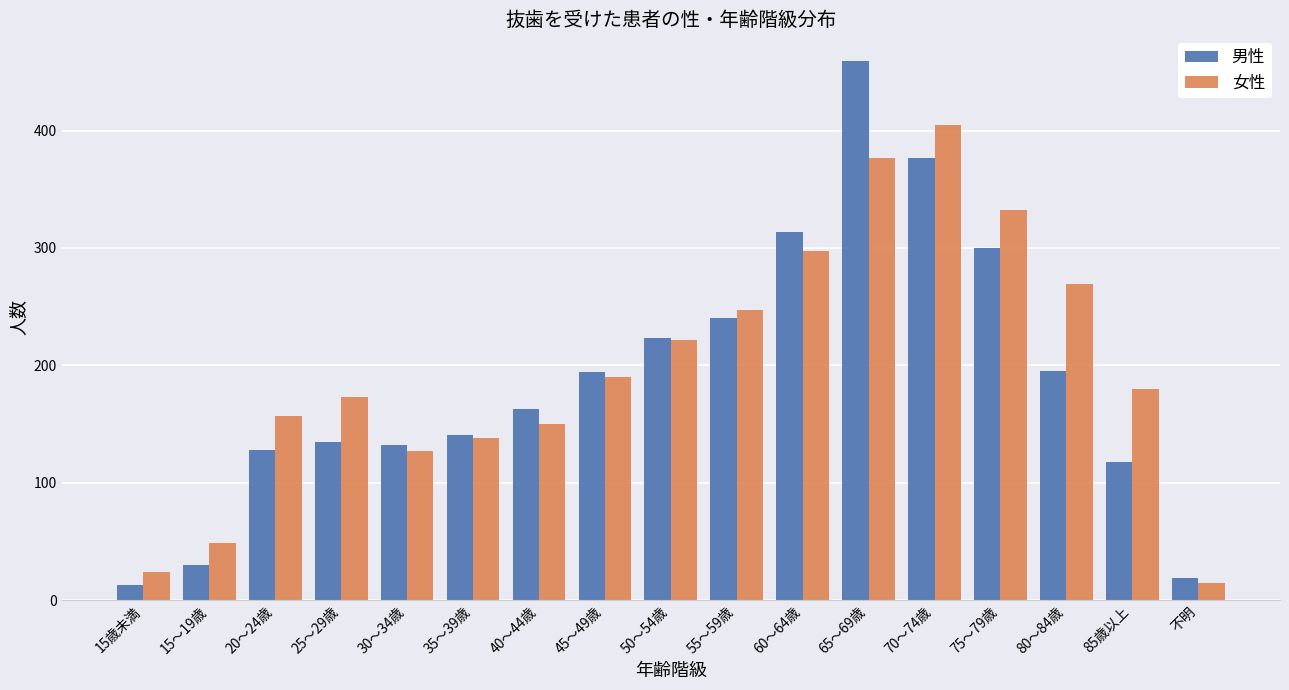

Between 20～24歳 and 65～69歳, which series saw the biggest shift?

男性